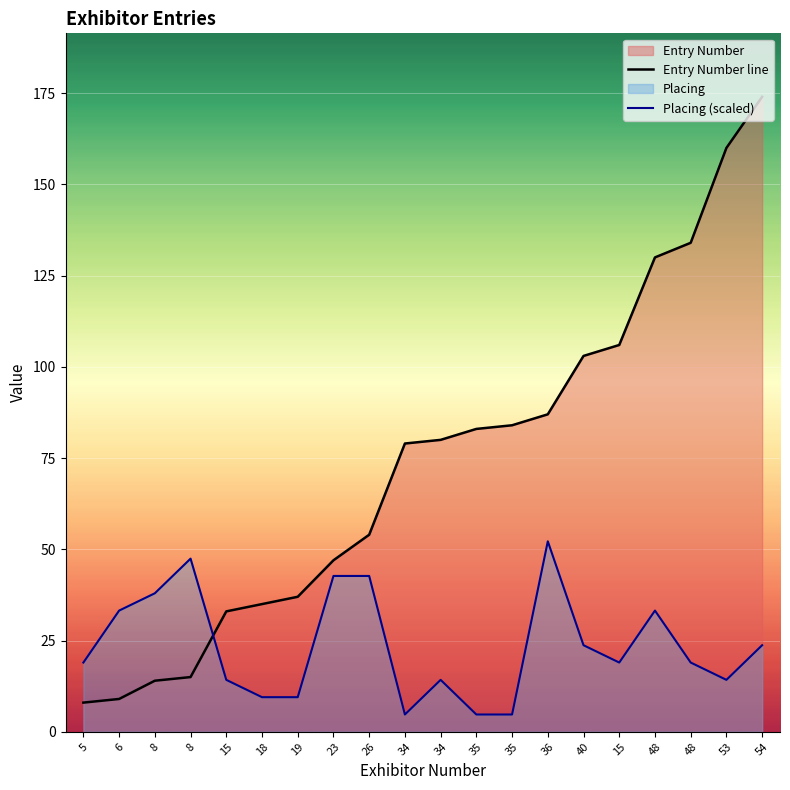

Reading left to right, transcribe all the data shown in this chart.

Entry Number: 5=8.0	6=9.0	8=14.0	8=15.0	15=33.0	18=35.0	19=37.0	23=47.0	26=54.0	34=79.0	34=80.0	35=83.0	35=84.0	36=87.0	40=103.0	15=106.0	48=130.0	48=134.0	53=160.0	54=174.0
Placing: 5=19.0	6=33.2	8=38.0	8=47.5	15=14.2	18=9.5	19=9.5	23=42.7	26=42.7	34=4.7	34=14.2	35=4.7	35=4.7	36=52.2	40=23.7	15=19.0	48=33.2	48=19.0	53=14.2	54=23.7